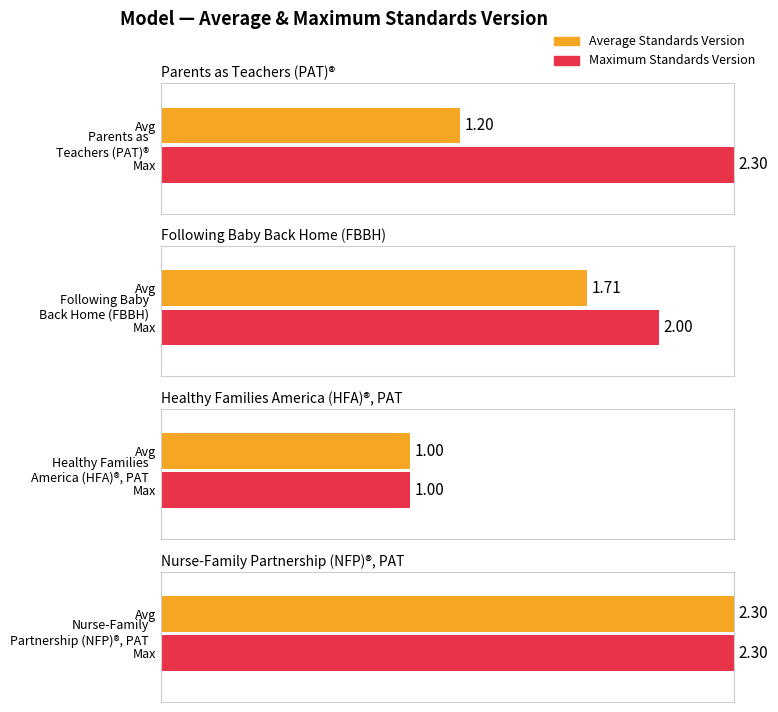

What is the maximum value for Max Standards Version?

2.3